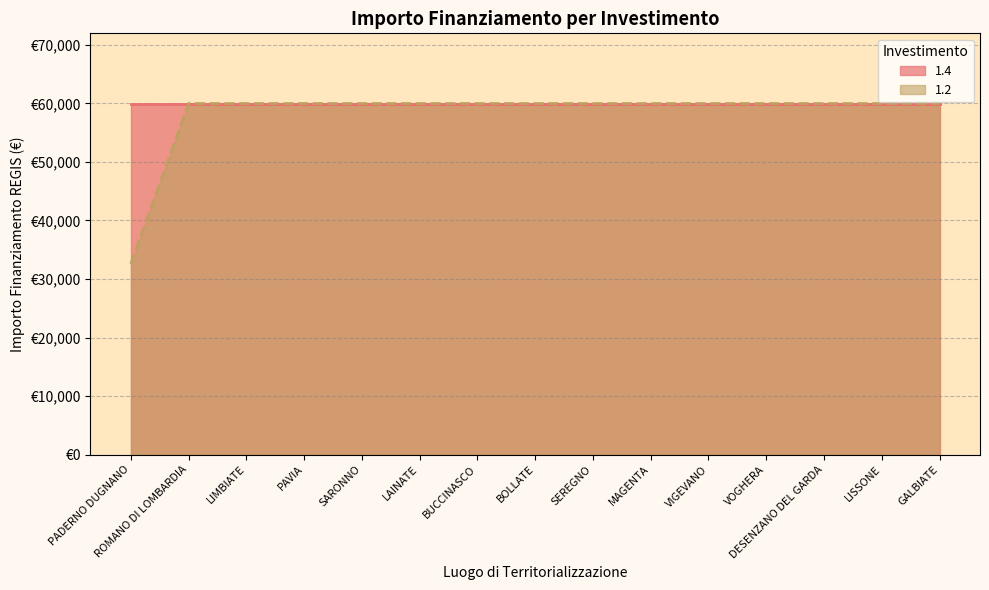

Reading left to right, what are all the values shown in this chart?

32589	59966	59966	59966	59966	59966	59966	59966	59966	59966	59966	59966	59966	59966	59966